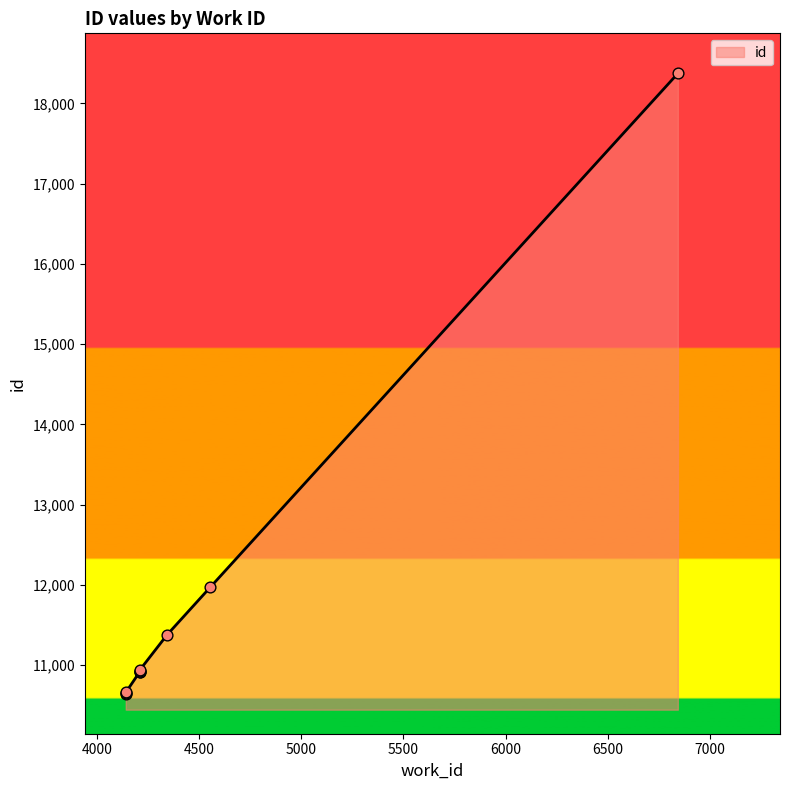

Approximately how many times larger is the value at 4141 compared to 4555?

0.9